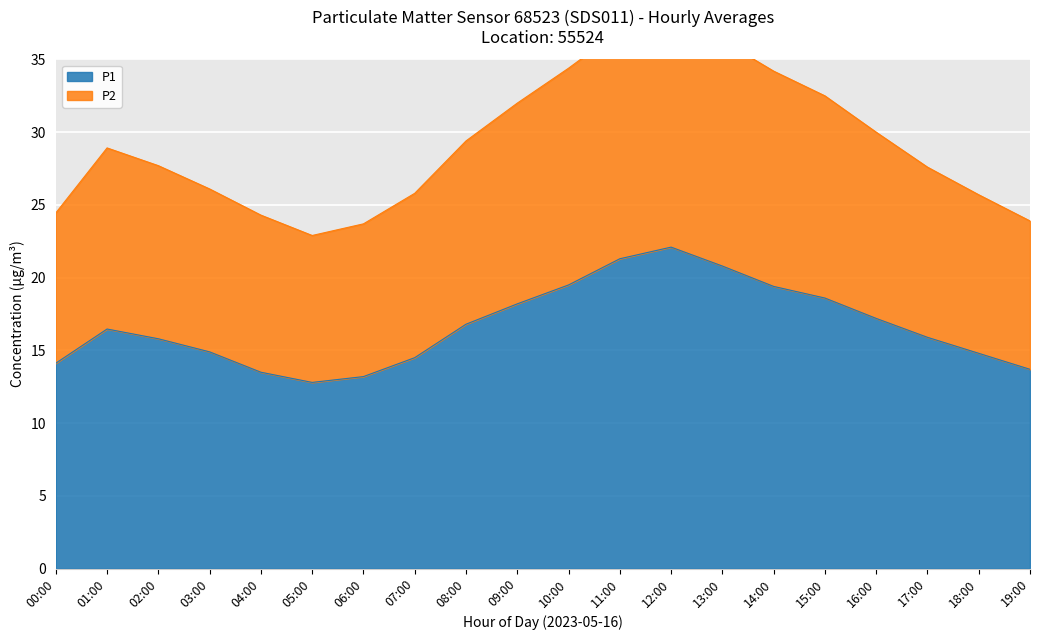

How many lines are shown in the chart?

2